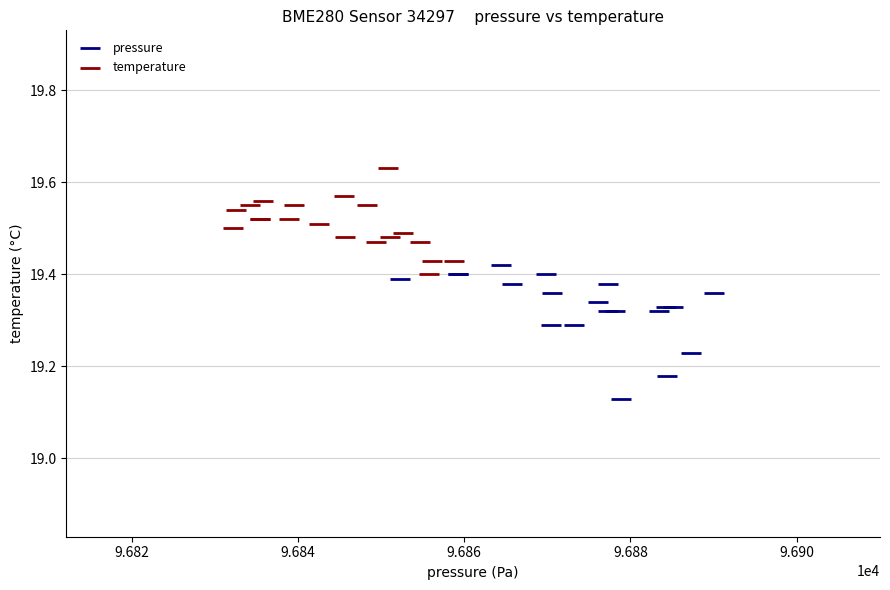

Which series has the widest spread of Y values?

pressure